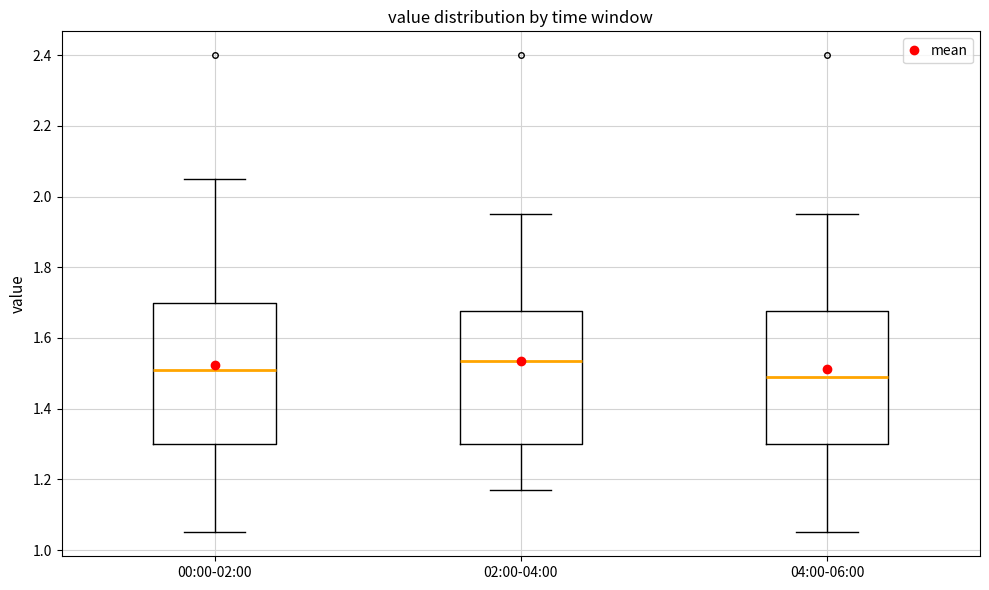

Reading left to right, read every box against the y-axis: the position of its median line, the range the box covers, and the ends of its whiskers. The values are not printed on the chart, so give them approximately, as read against the axis.

00:00-02:00: median 1.52, box 1.30 to 1.70, whiskers 1.06 to 2.06
02:00-04:00: median 1.54, box 1.30 to 1.68, whiskers 1.18 to 1.96
04:00-06:00: median 1.50, box 1.30 to 1.68, whiskers 1.06 to 1.96